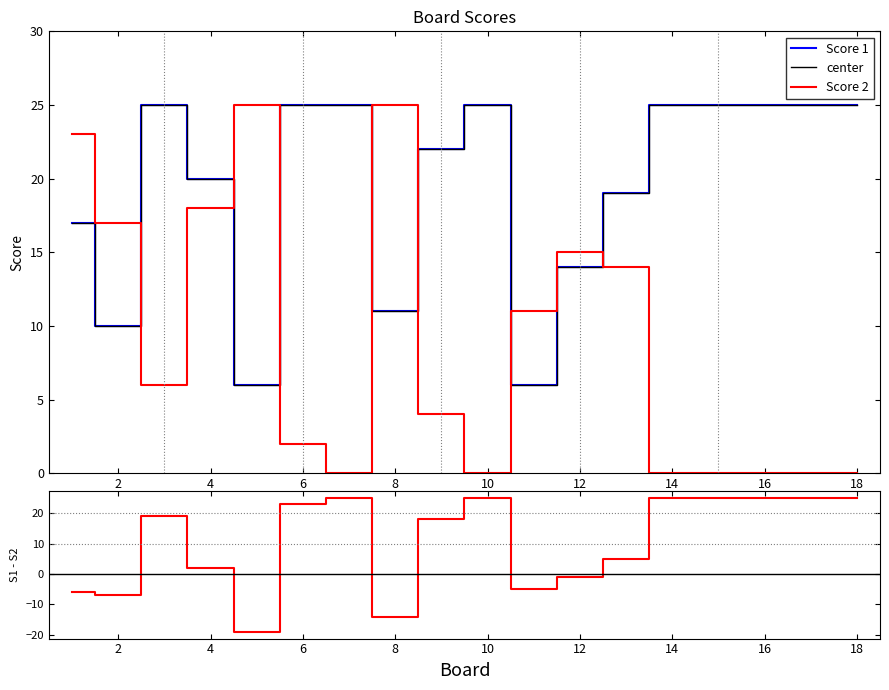

Is it true that Score 2 equals -16 at 15?

False